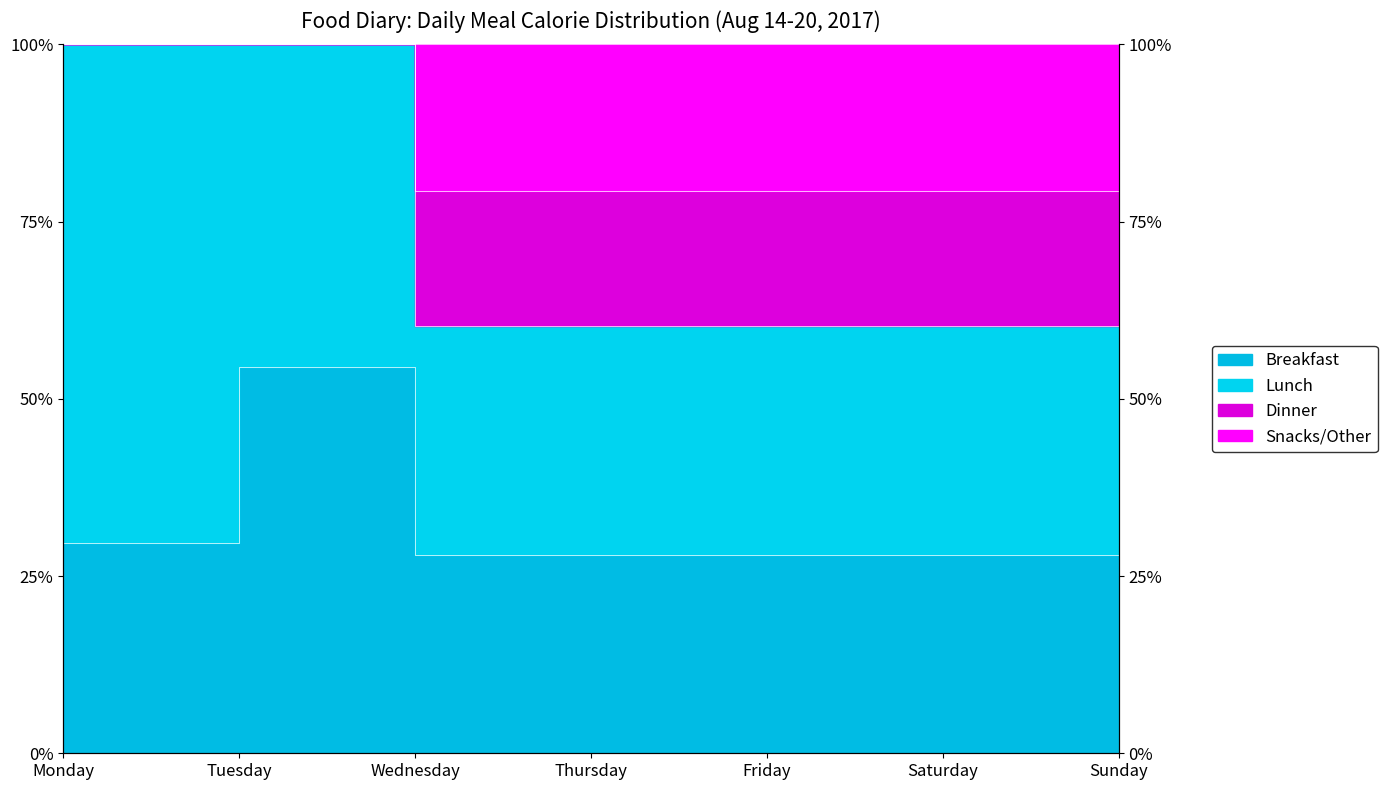

True or false: Carbs (g) and Calories (kcal) intersect in this chart.

False